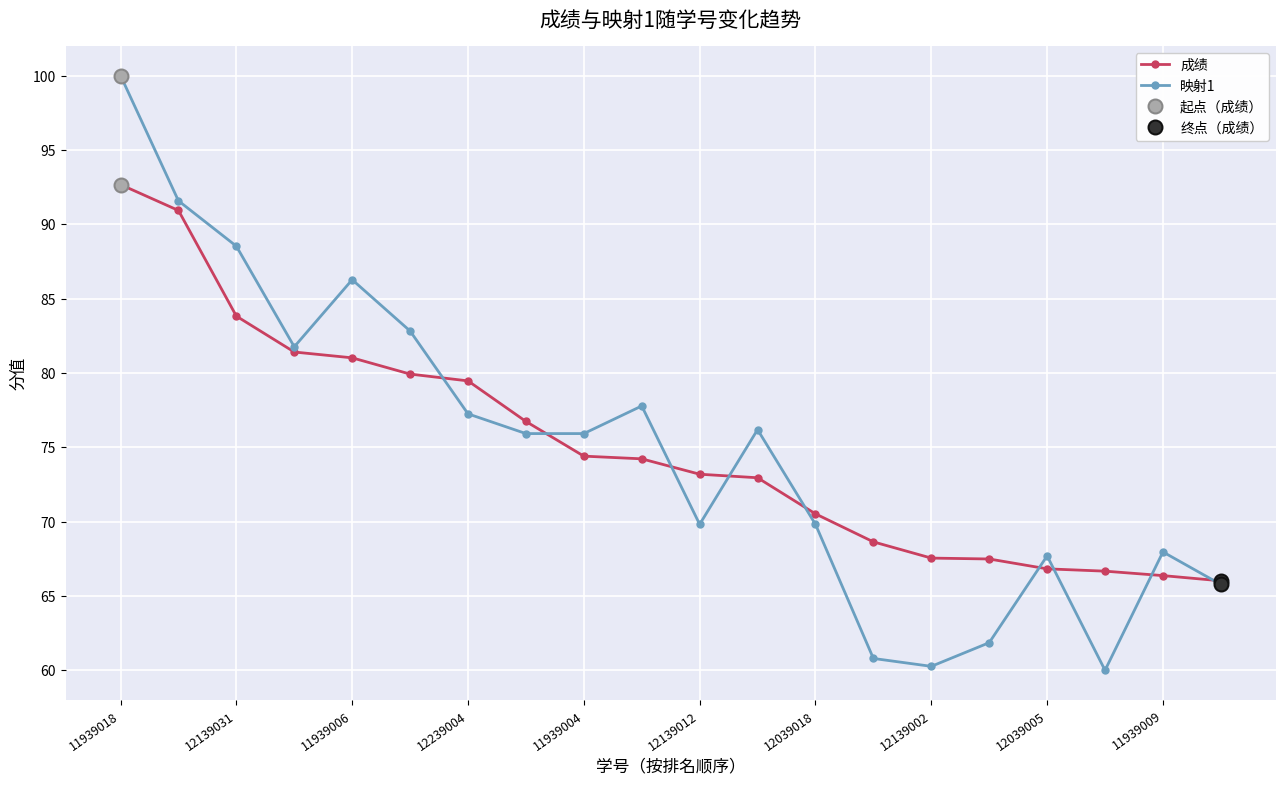

How many lines are shown in the chart?

2